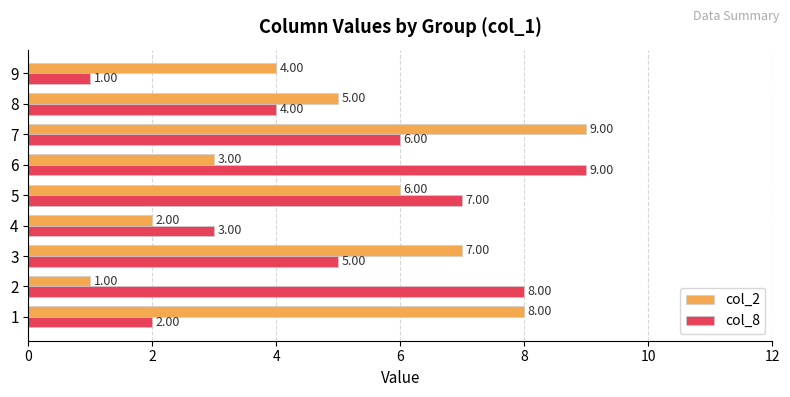

Is the value of col_8 at 2 greater than the value of col_2 at 3?

Yes